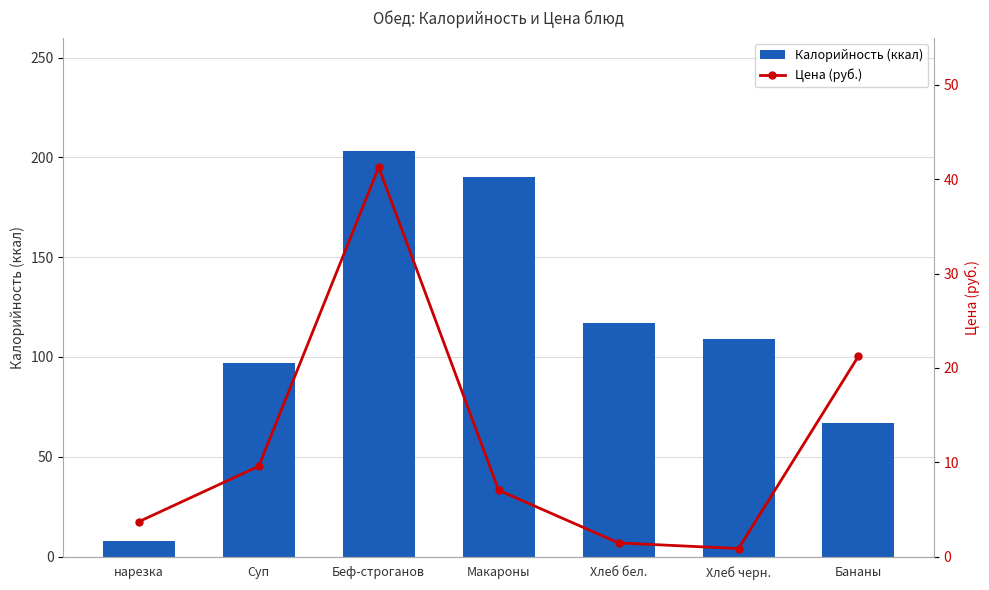

What are all the series names shown in the legend?

Калорийность, Цена (руб.)